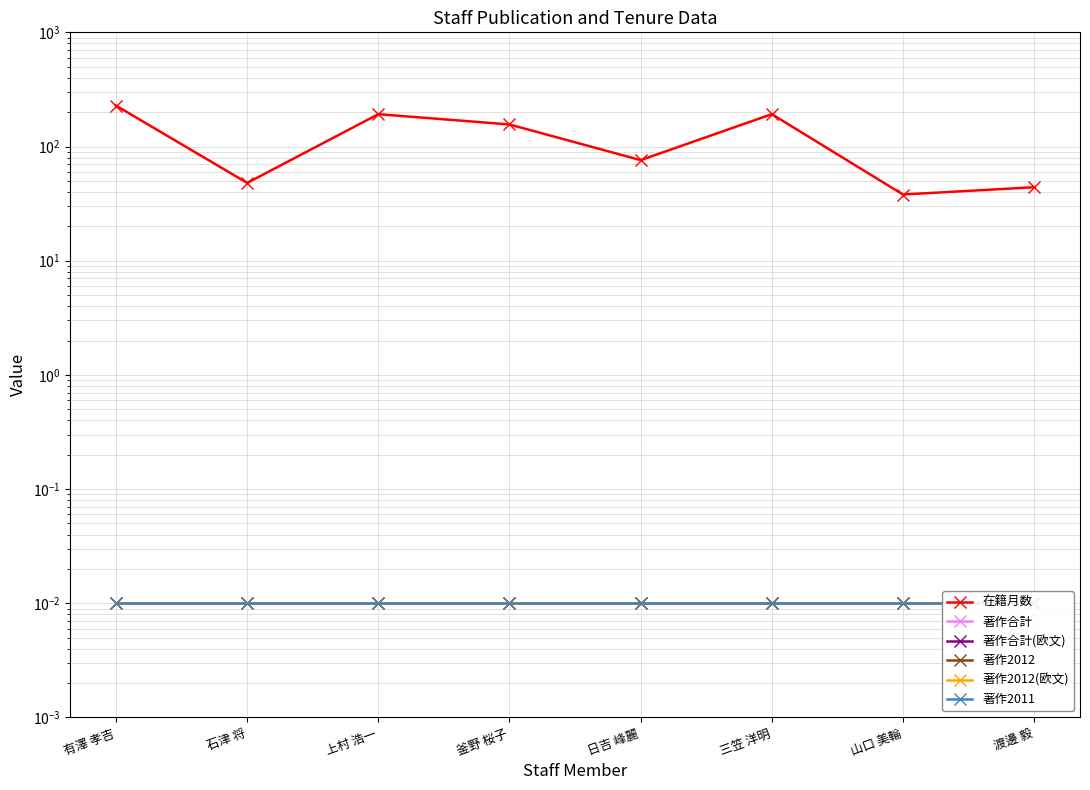

What are all the series names shown in the legend?

在籍月数, 著作合計, 著作合計(欧文), 著作2012, 著作2012(欧文), 著作2011